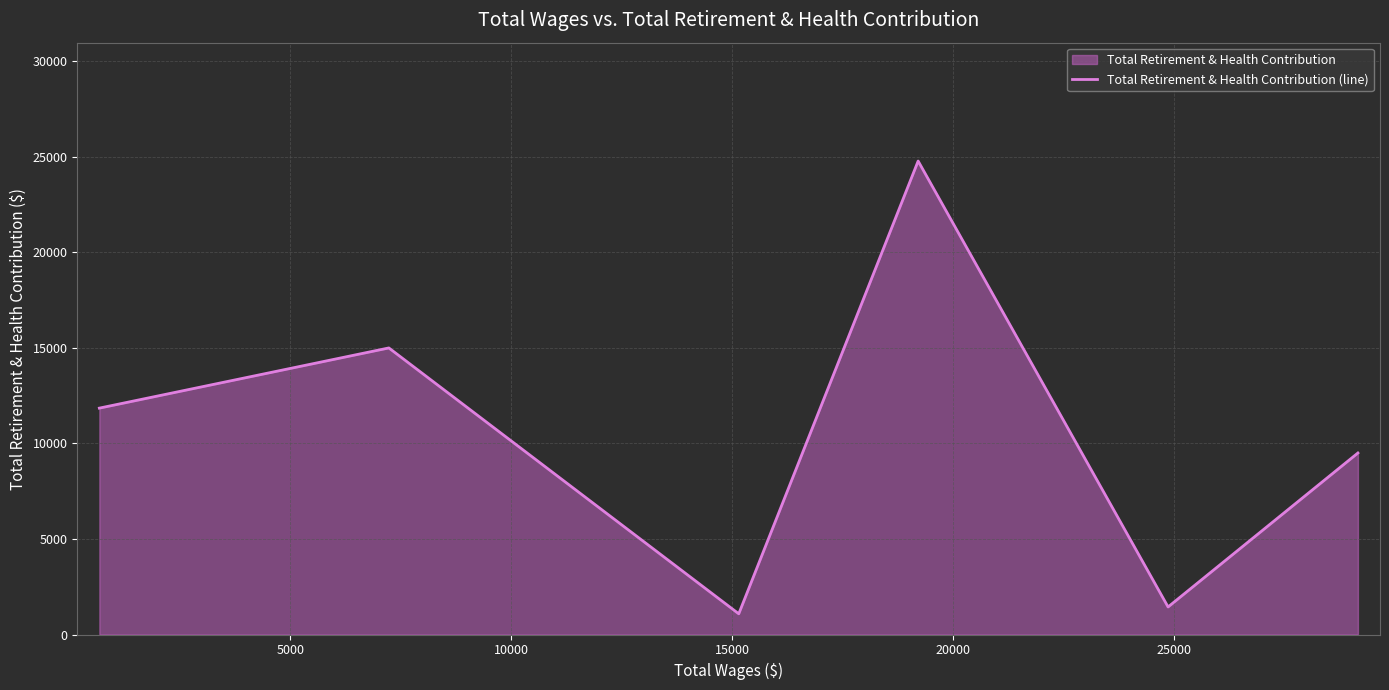

How many interior local peaks (higher than both neighbors) does the data have?

2